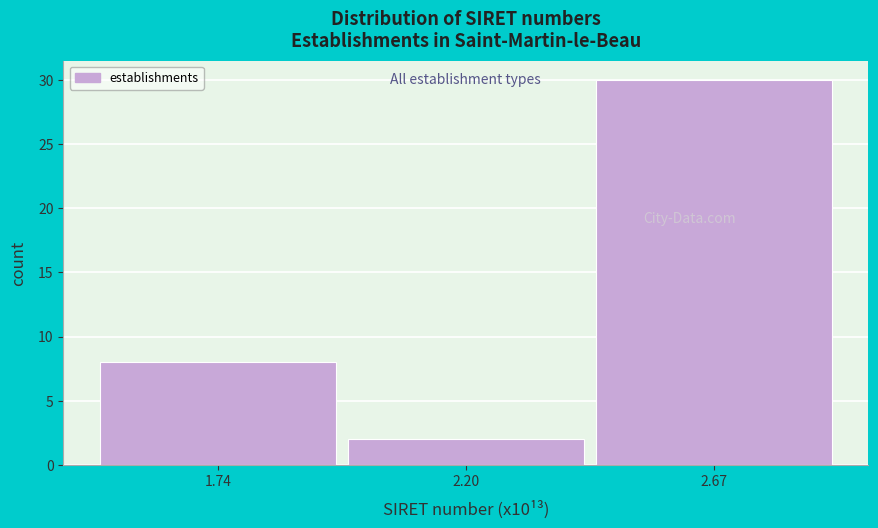

Reading left to right, transcribe all the data shown in this chart.

1.74=8	2.20=2	2.67=30